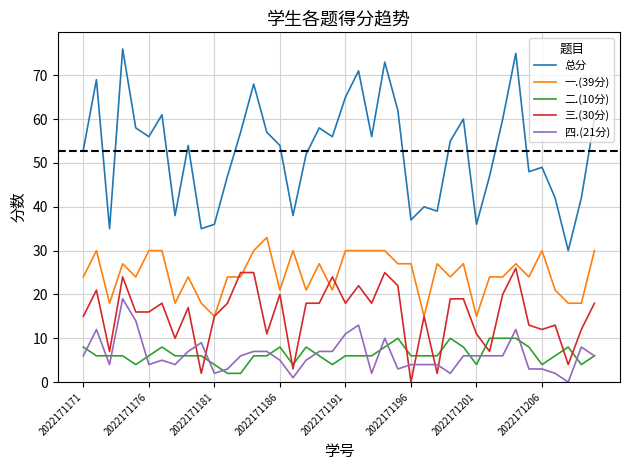

At how many categories does at least one series exceed 8?

40